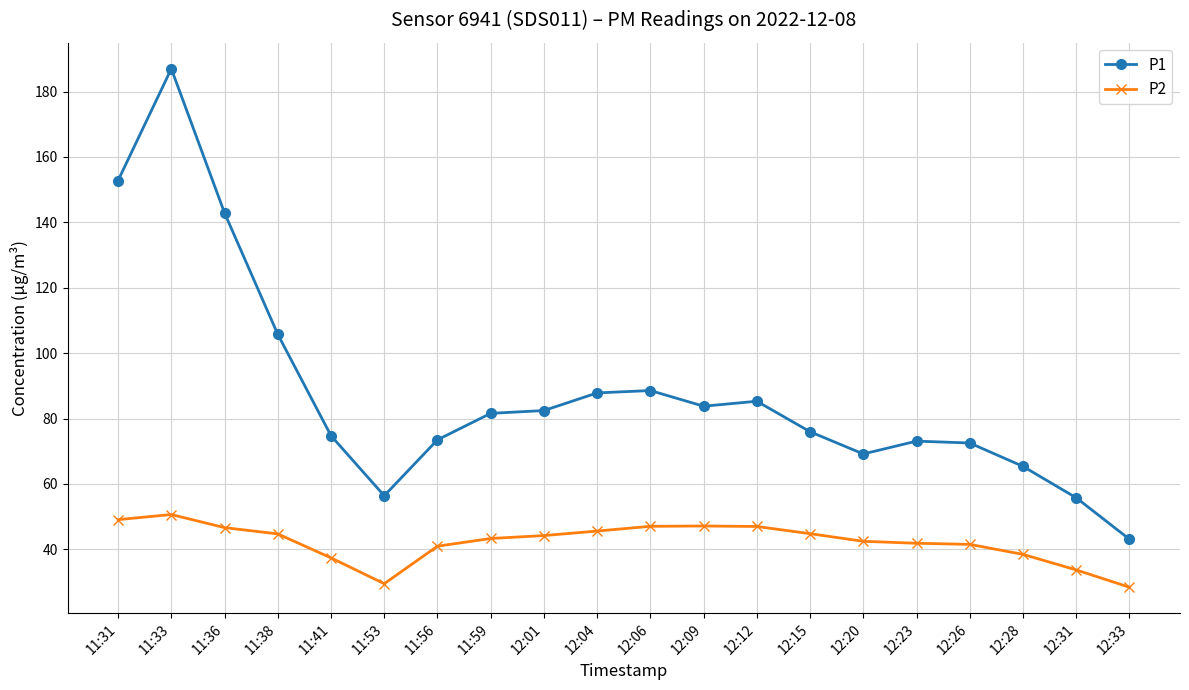

True or false: P2 and P1 cross at least once.

False